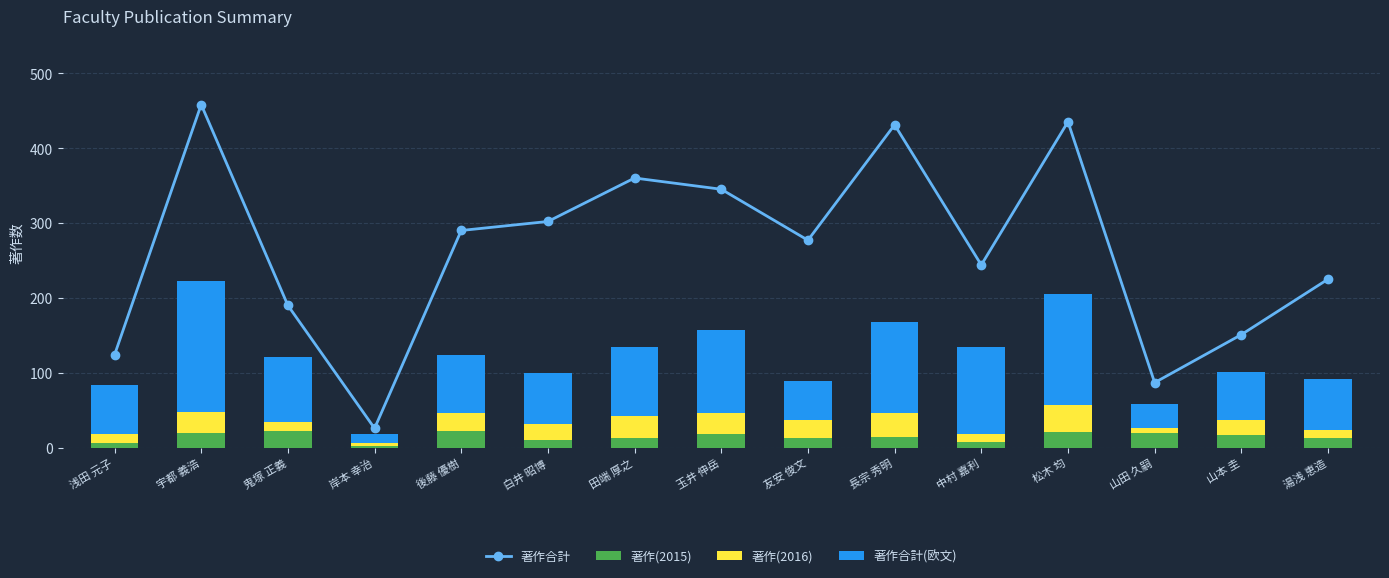

Which series has the largest range (max minus min)?

著作合計